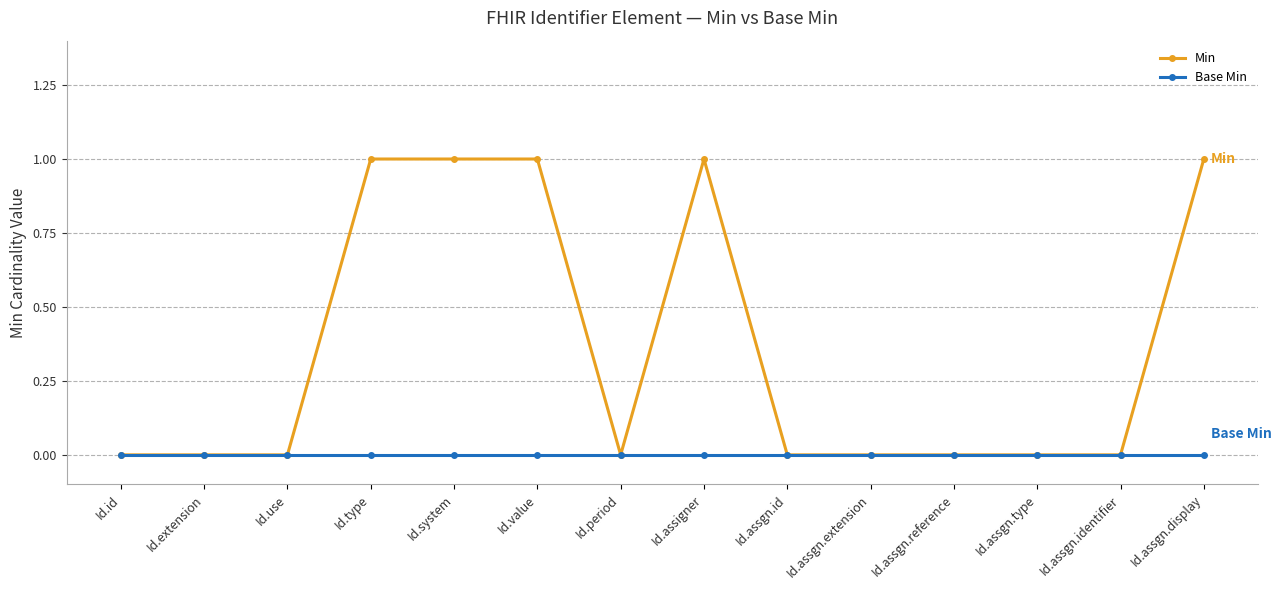

What is the label of the 7th point from the right?

Id.assigner